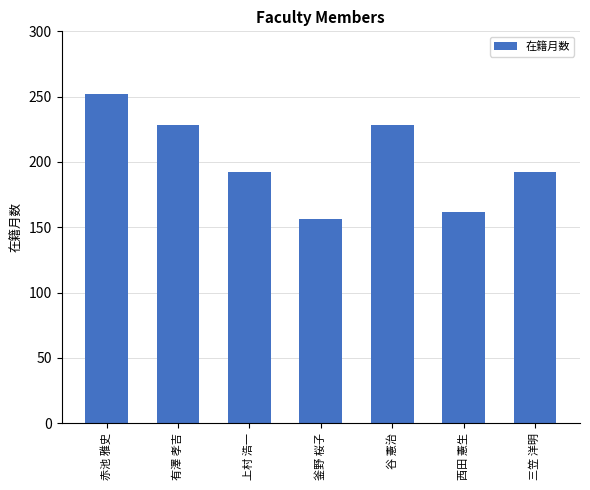

Count the number of categories in the chart.

7